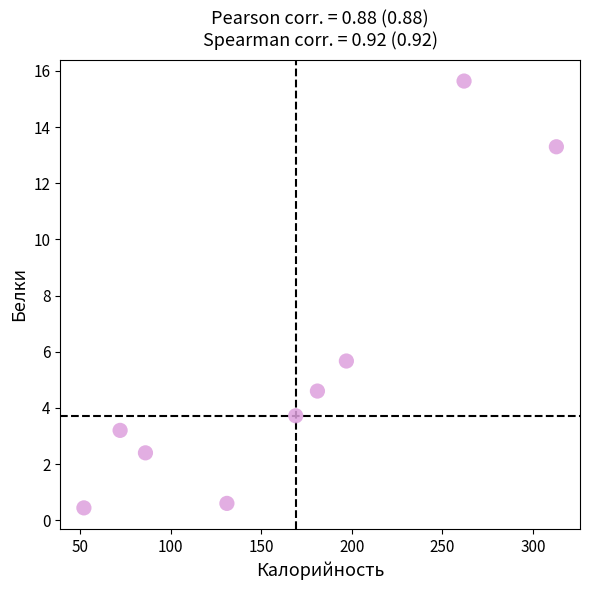

What Y value in the scatter plot is closest to 8?

5.7